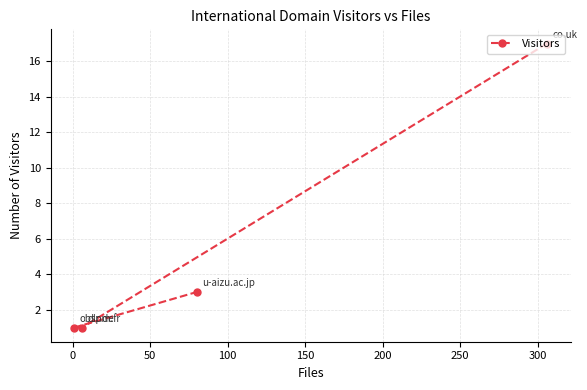

What is the value of the 2nd point from the left?

1